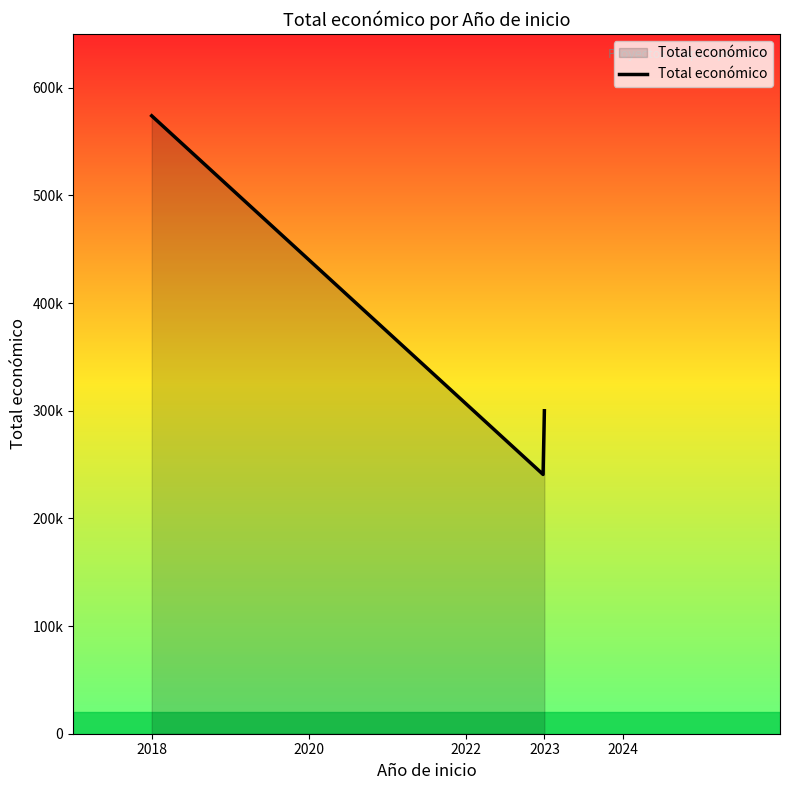

Does the chart display data point markers on the line(s)?

No